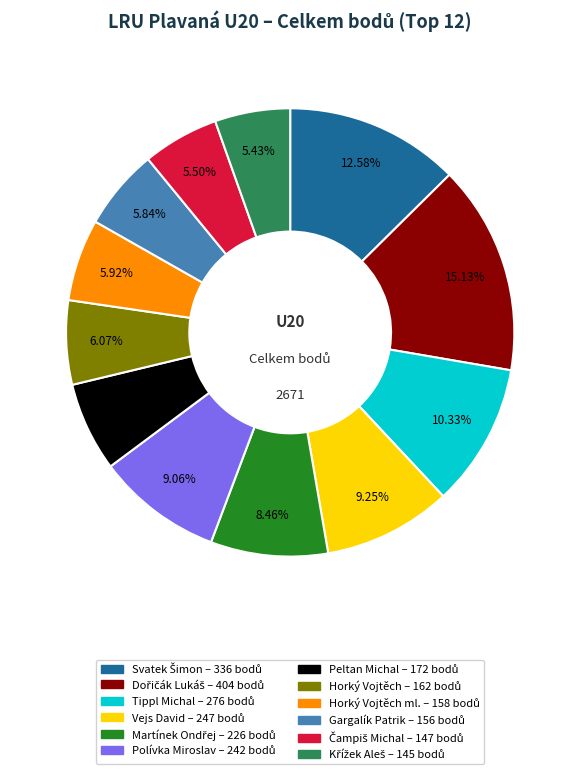

To the nearest percent, what is the difference between the largest and smallest slice percentages?

10%